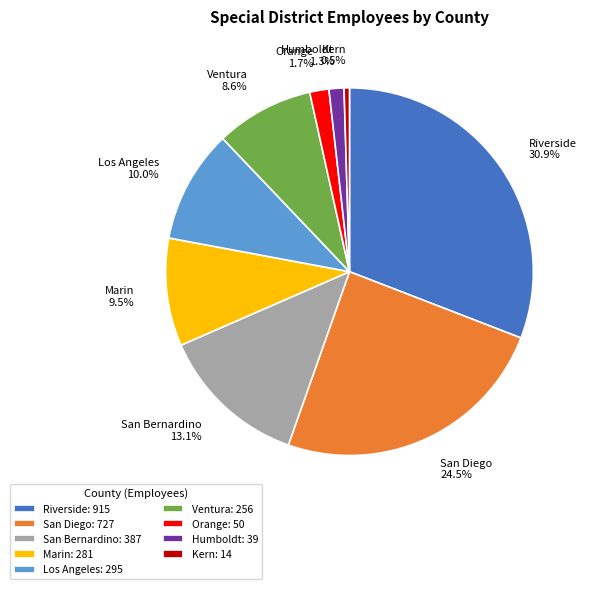

Is the sum of San Diego and Orange greater than half?

No